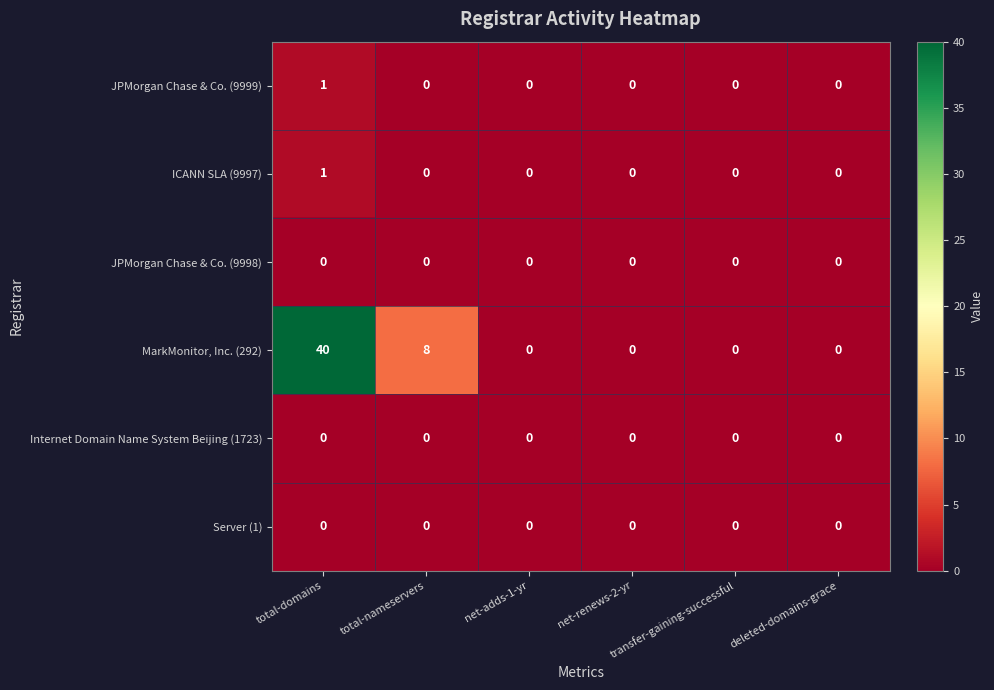

Which series has the largest total across all categories?

MarkMonitor, Inc. (292)